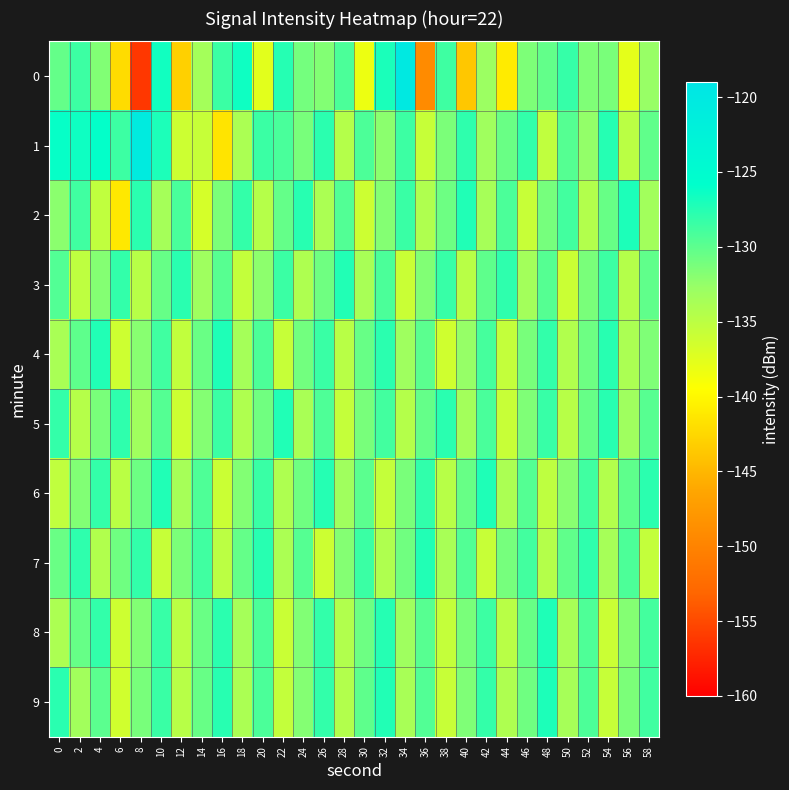

Which label corresponds to the largest value in the chart?

34